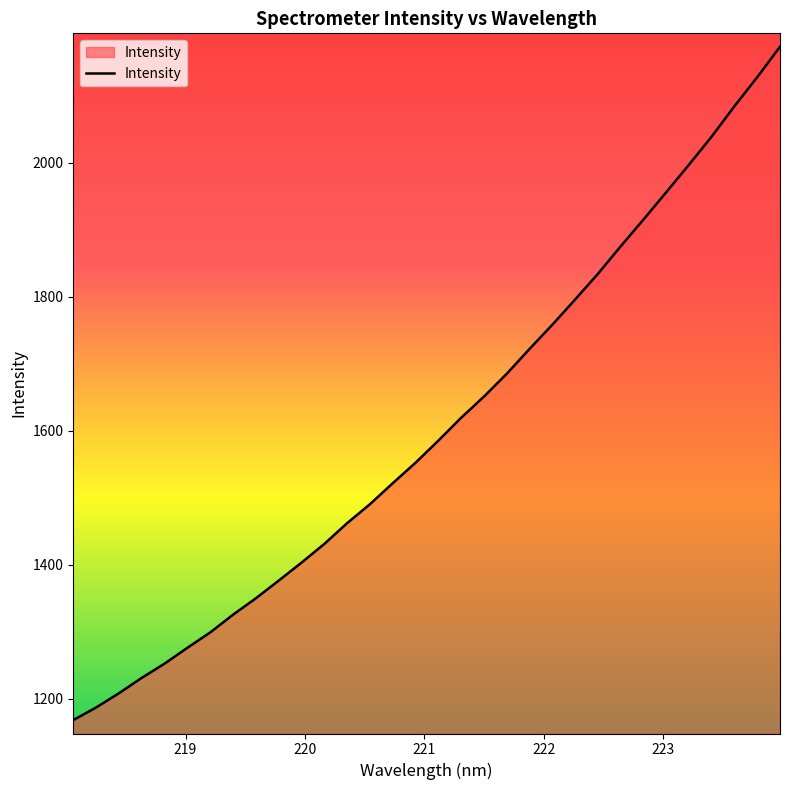

What is the maximum value shown in the chart?

2173.6